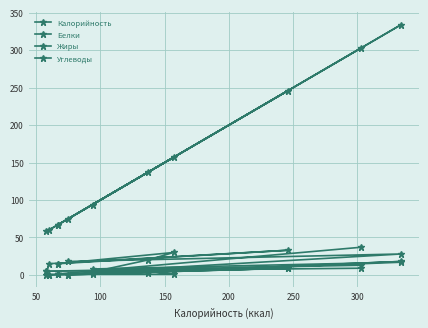

Reading right to left, extract all data points from this chart.

Калорийность: 75	334	94	137	157	67	67	246	60	58	303
Белки: 0	18	1	3	7	1	1	9	0	5	9
Жиры: 0	17	8	5	1	1	1	9	0	5	13
Углеводы: 18	28	4	20	30	15	15	33	15	0	37